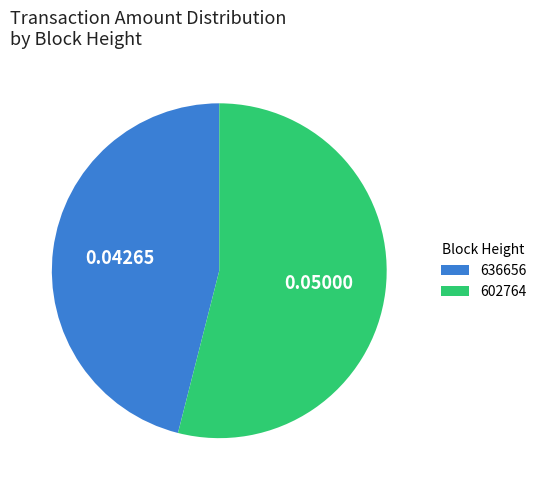

Between 636656 and 602764, which is larger?

602764